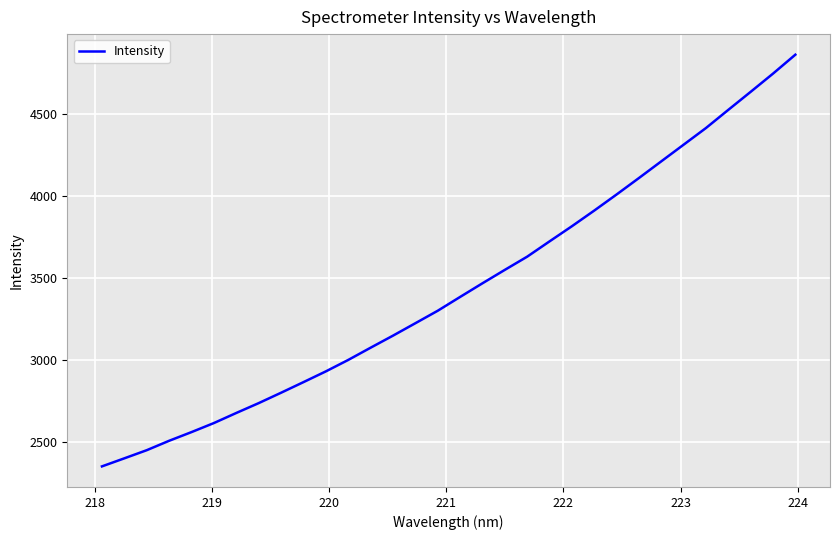

What is the greatest value displayed?

4861.6